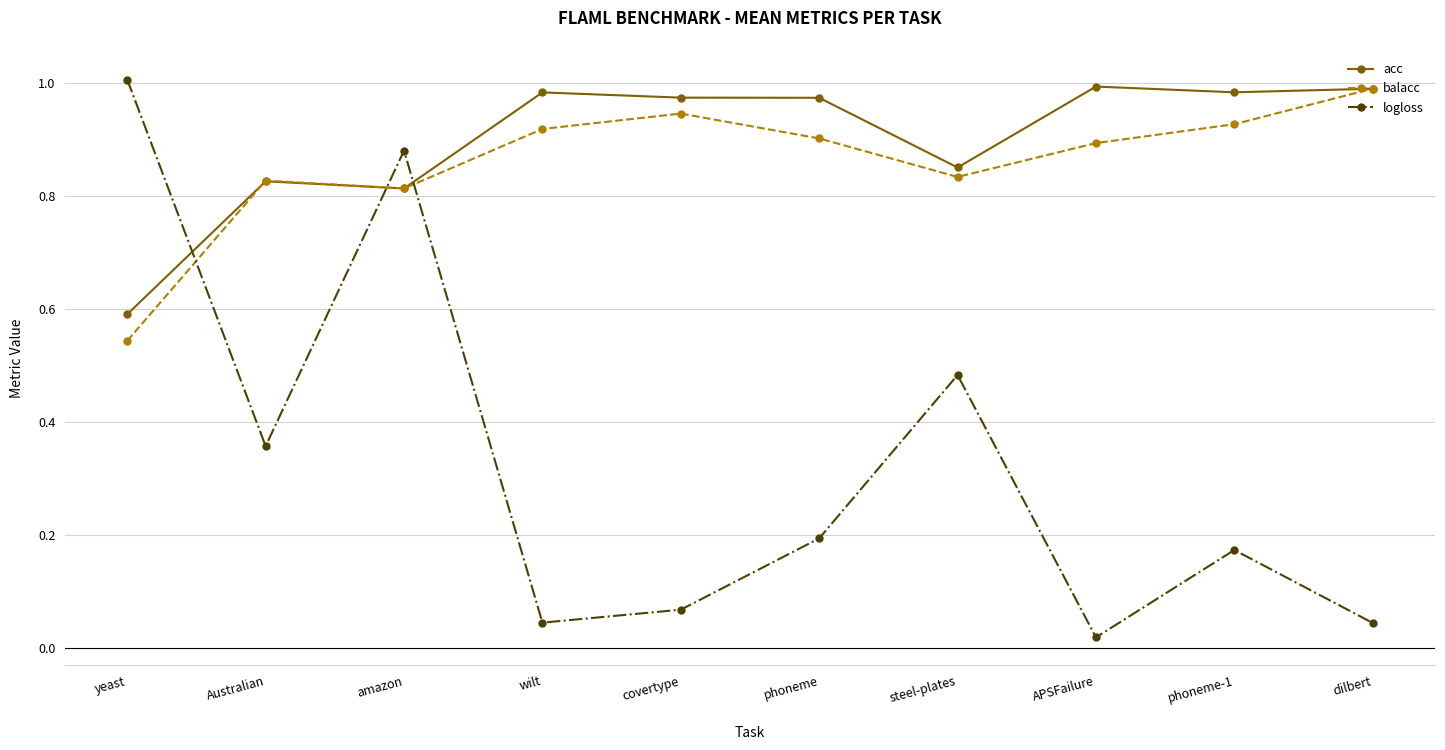

After their last crossing, which series has the higher values: acc or logloss?

acc